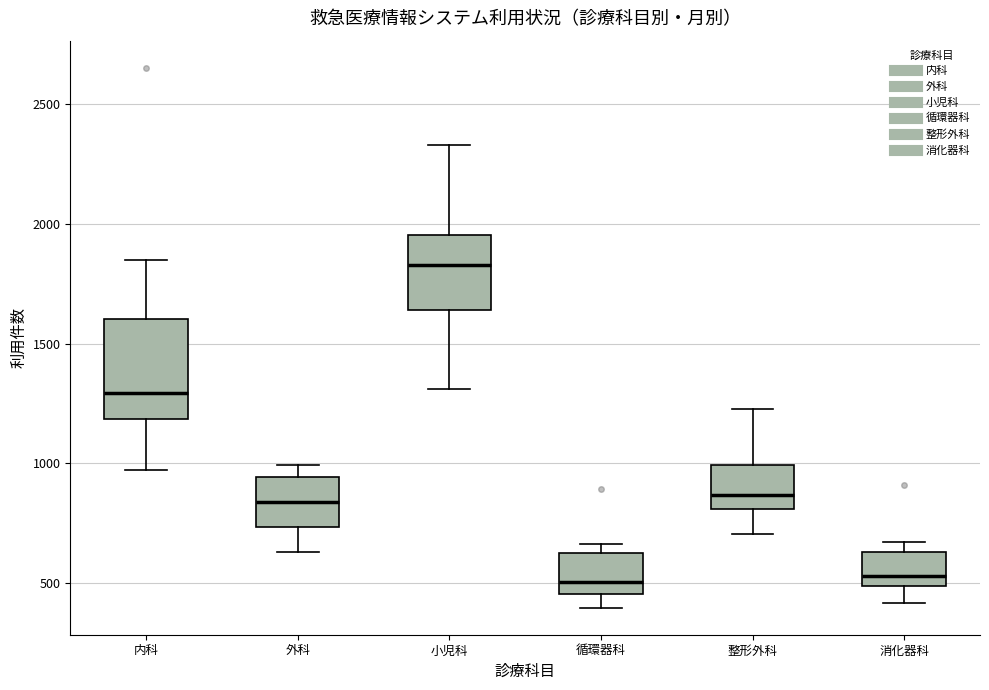

Where is the upper edge of the box for 循環器科 on the y-axis? The values are not printed on the chart, so give them approximately, as read against the axis.

600